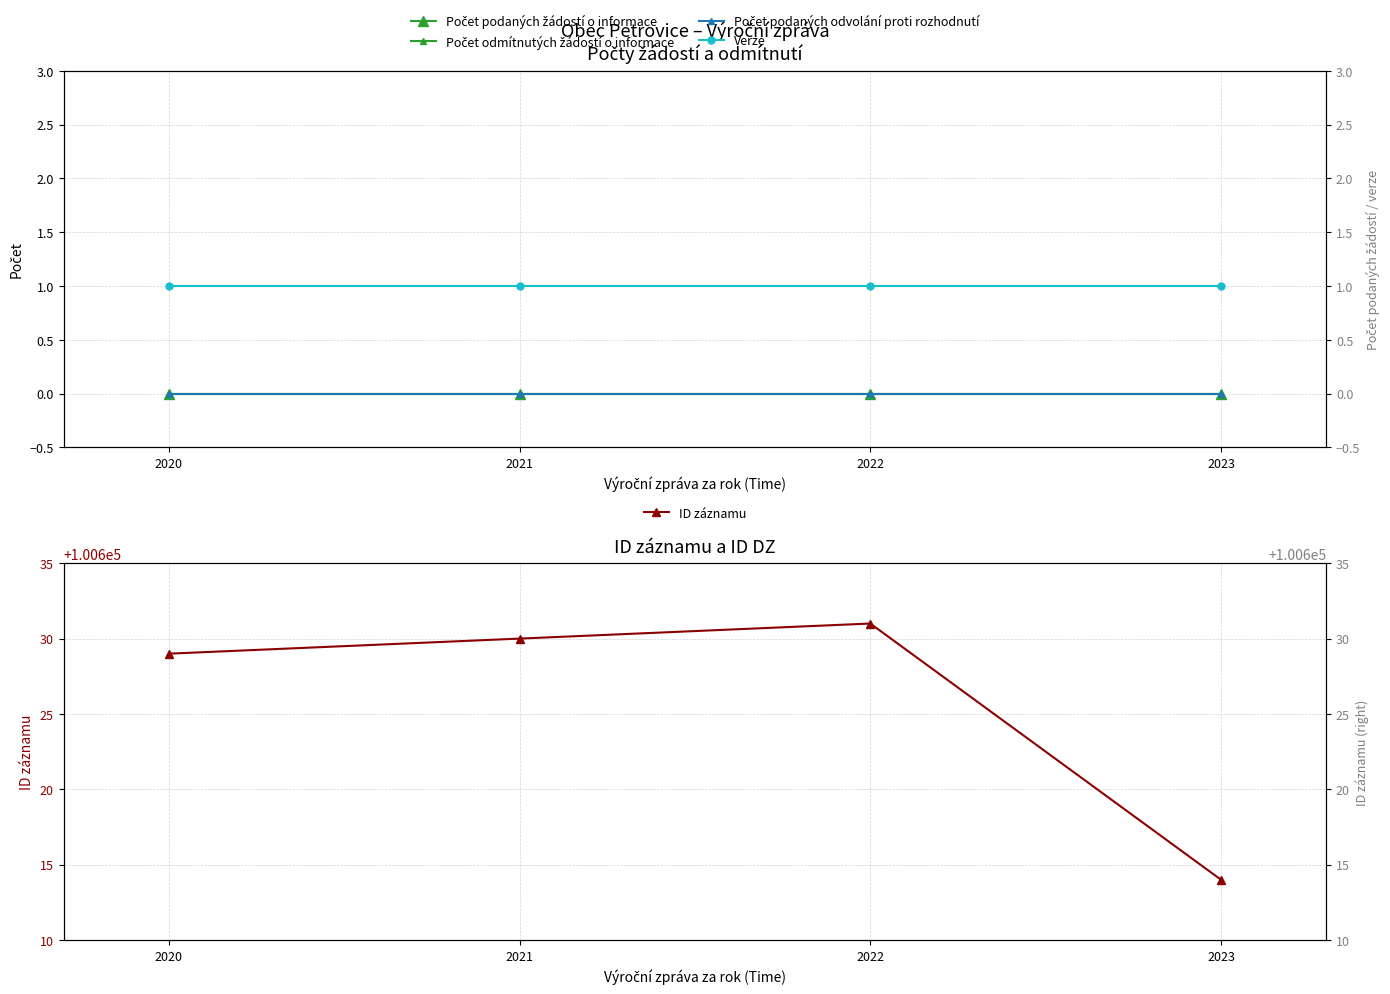

Is this an area chart (filled region under the line)?

No